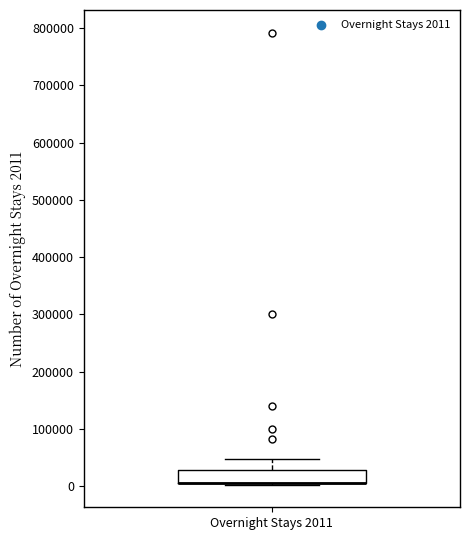

Transcribe this box plot: give where the median line is, the range the box spans, and where the two whiskers end, as read against the y-axis. The values are not printed on the chart, so give them approximately, as read against the axis.

median 10000 (drawn on the box's lower edge), box 0 to 30000, whiskers 0 to 50000